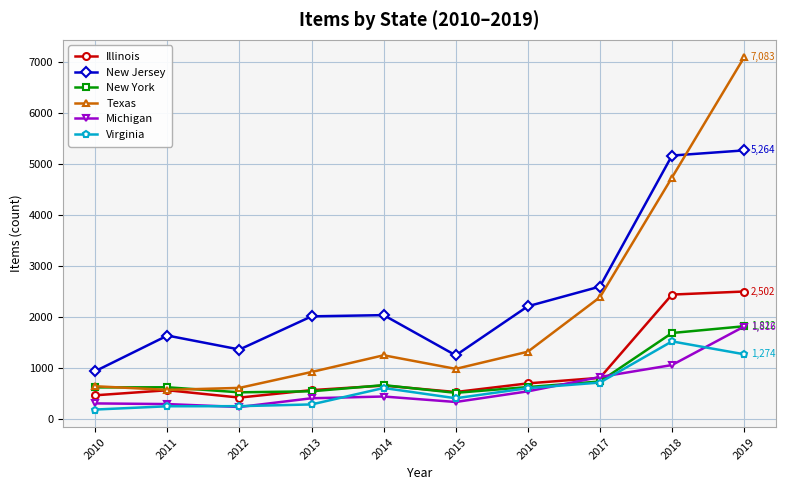

What is the maximum value for Illinois?

2502